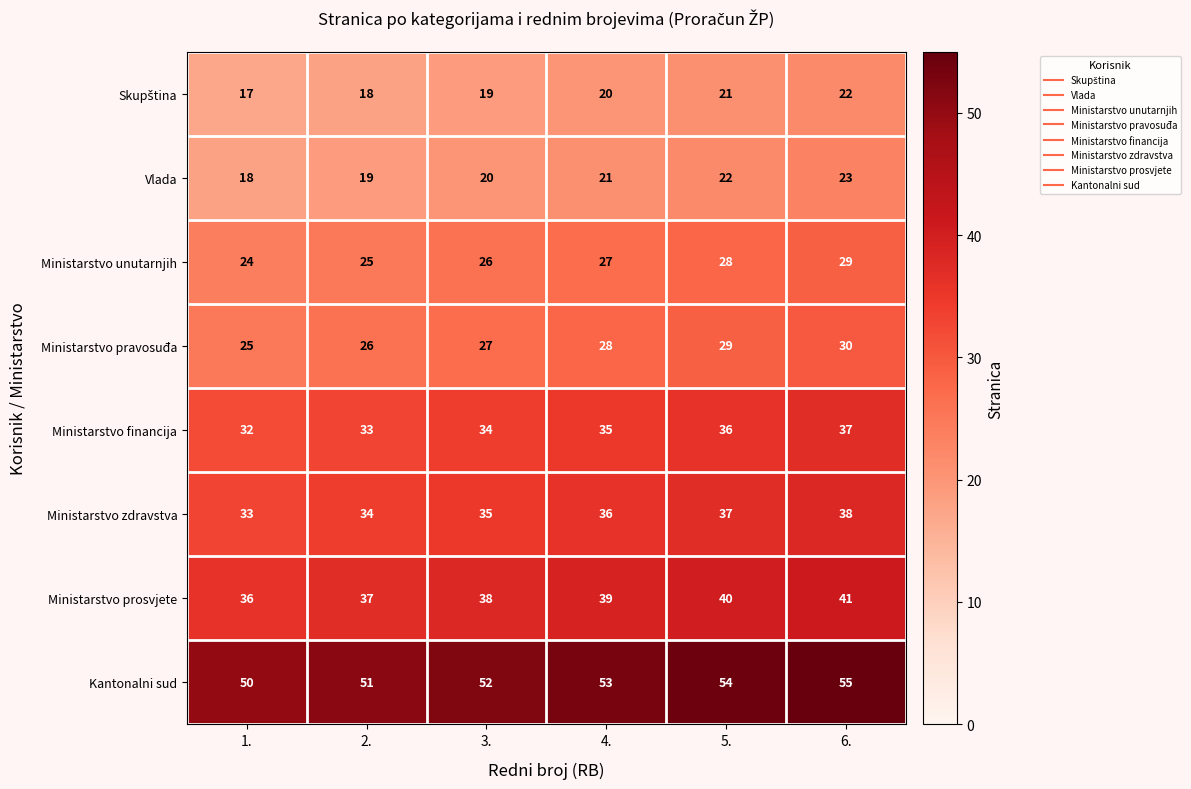

Where is Kantonalni sud nearest to the value 52?

3.